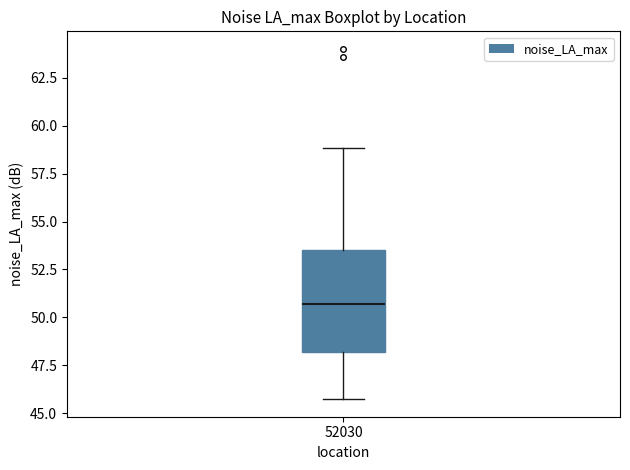

Where is the upper edge of the box at x = 52030 on the y-axis? The values are not printed on the chart, so give them approximately, as read against the axis.

53.5